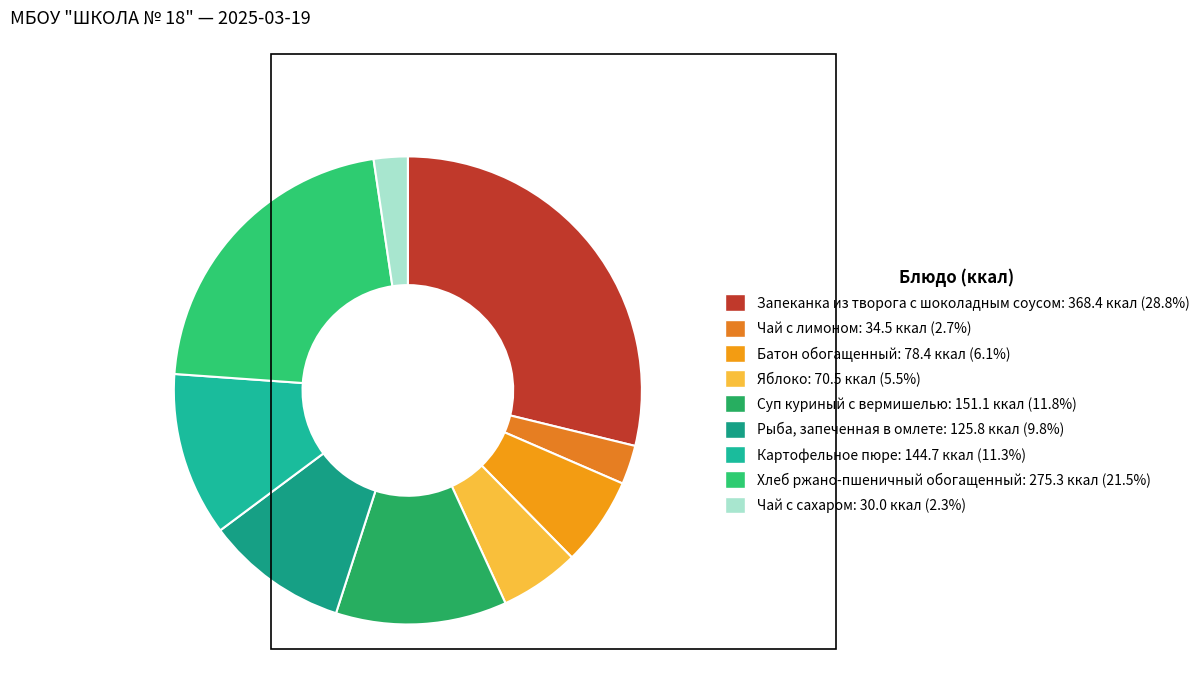

How many slices are in this pie chart?

9